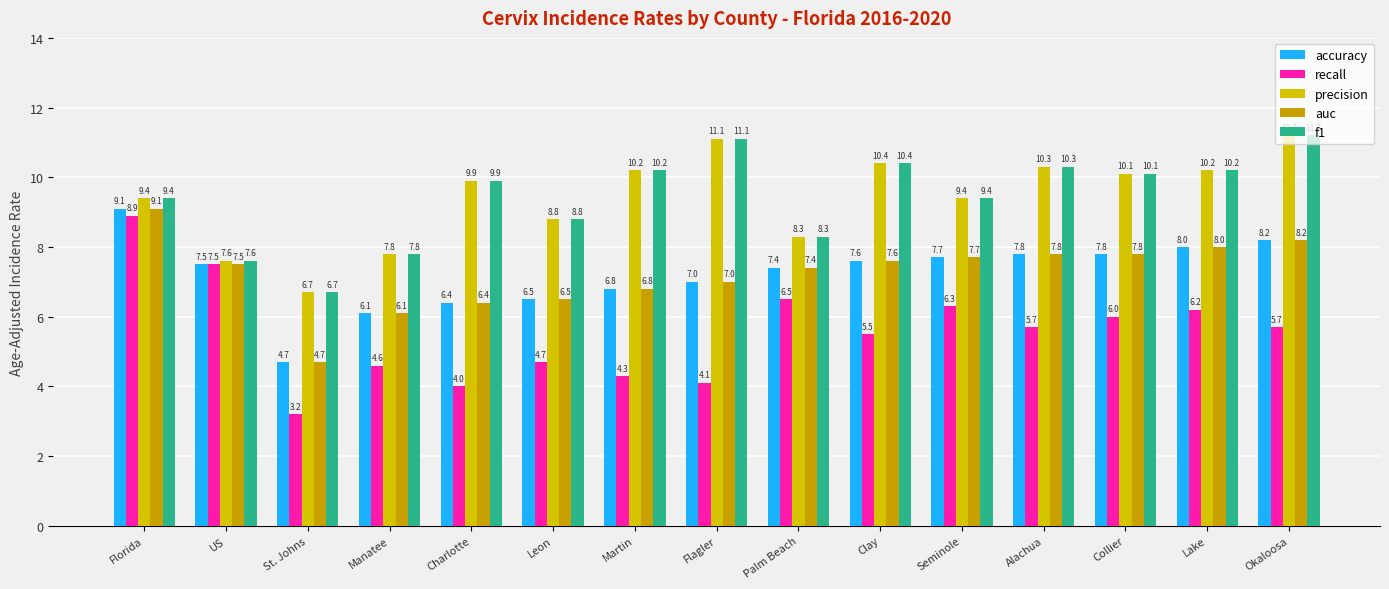

How many data points in precision are less than 9?

5